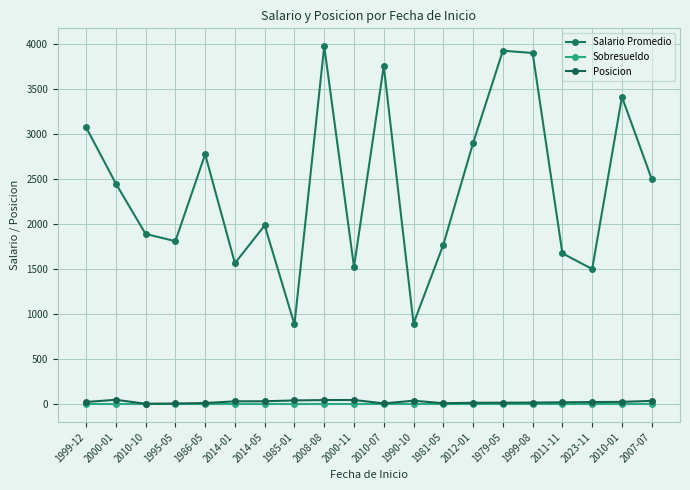

How many lines are shown in the chart?

3